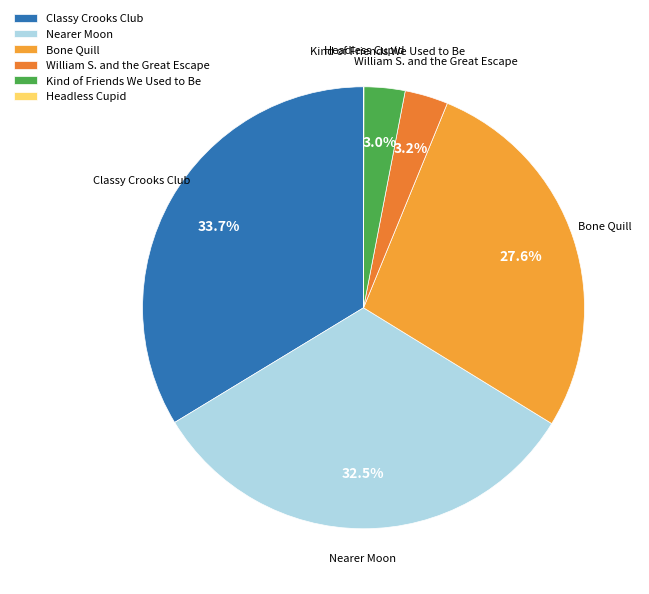

What percentage do Bone Quill and Classy Crooks Club together represent?

61.3%